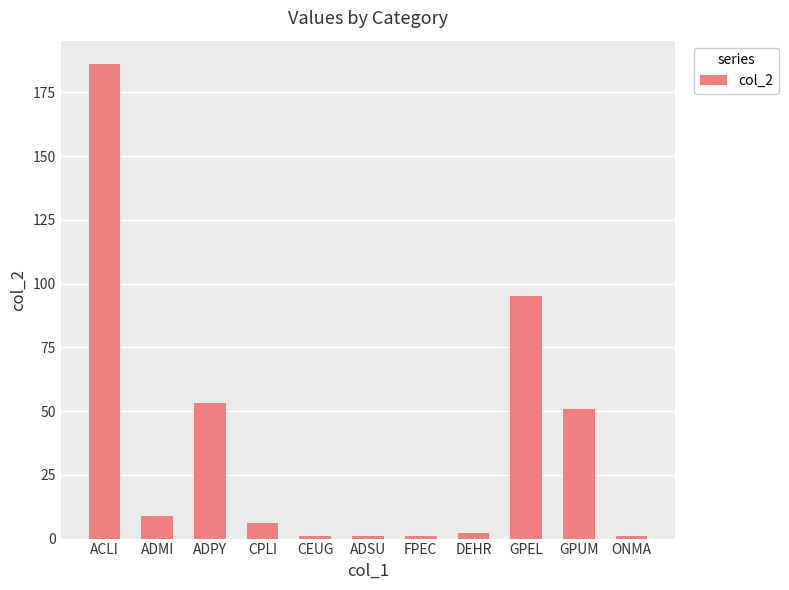

What is the difference between the second highest and second lowest values?

94